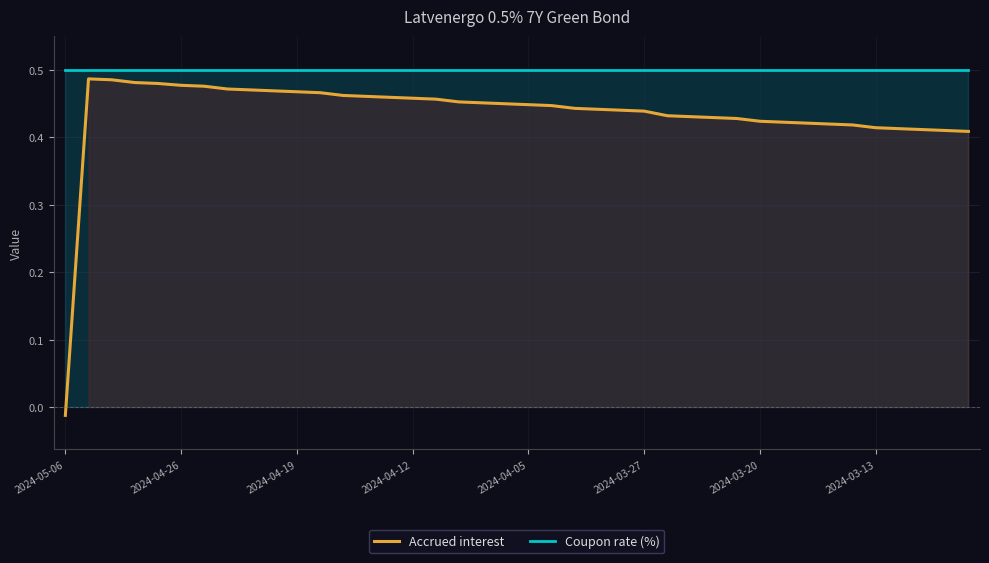

How many values in Accrued interest are above zero?

39